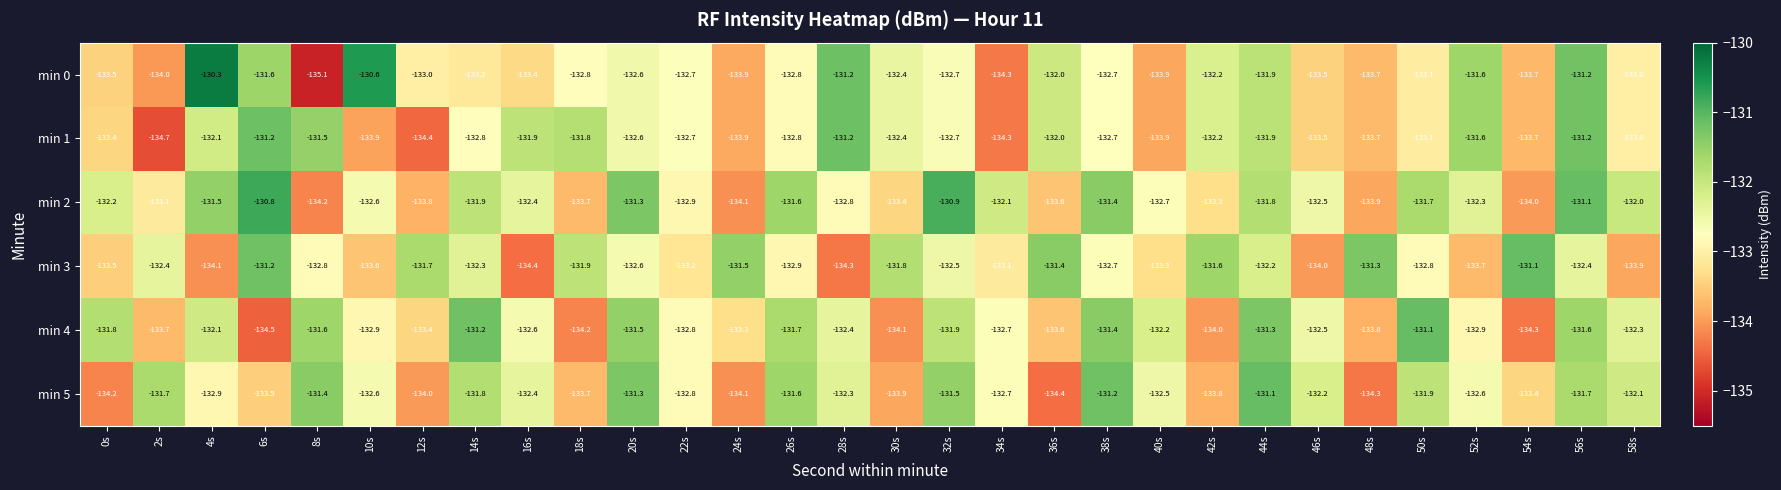

Which category has the highest value across all series?

4s